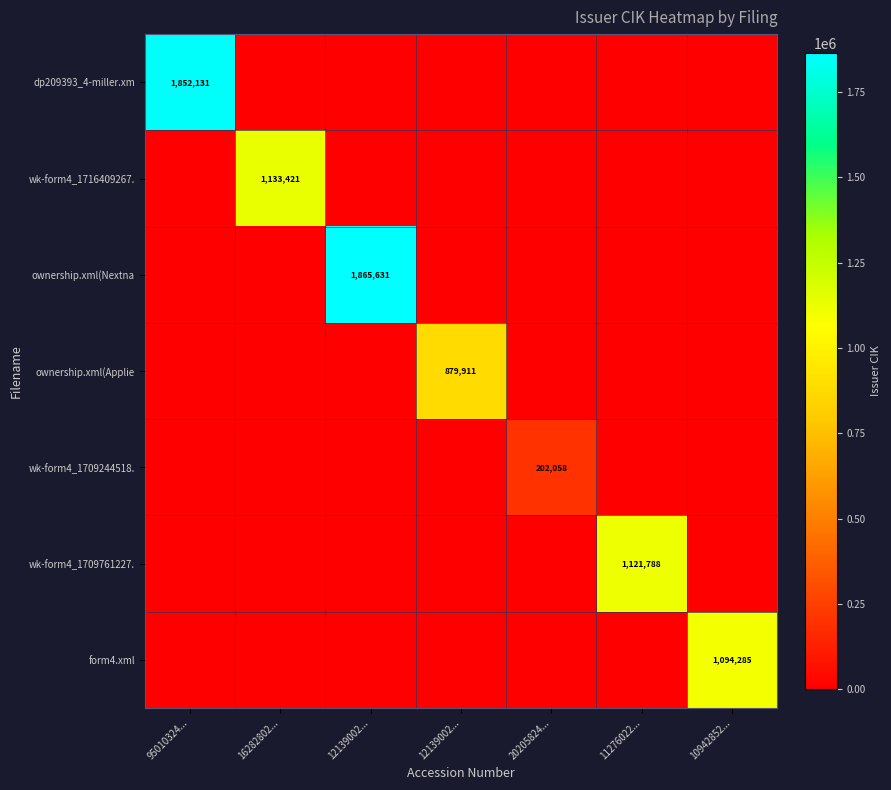

Which series has the widest spread of values?

ownership.xml(Nextna